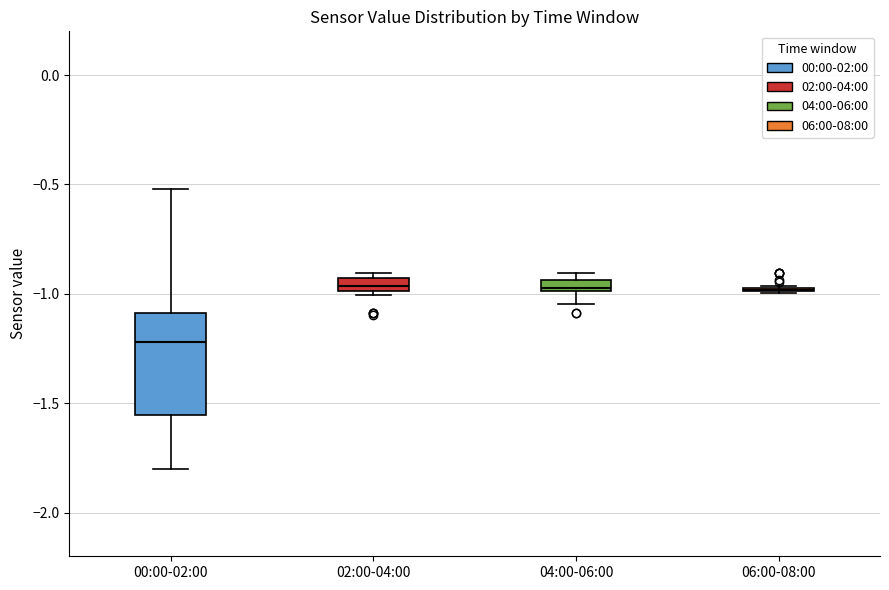

Where is the lower edge of the box for 04:00-06:00 on the y-axis? The values are not printed on the chart, so give them approximately, as read against the axis.

-1.00